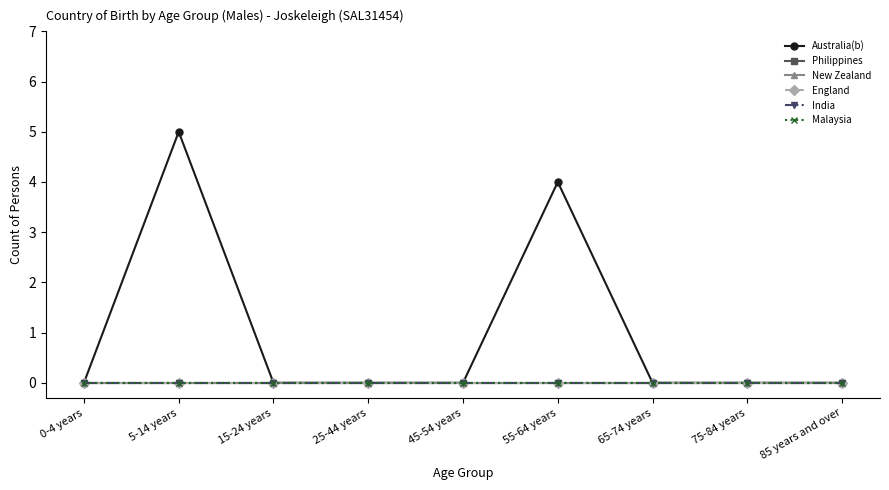

True or false: India and England cross at least once.

False